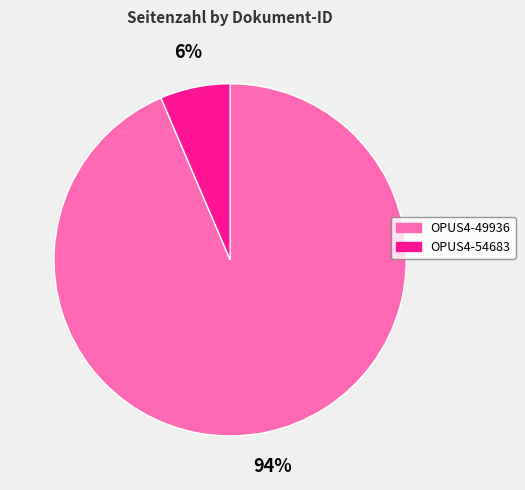

Which slice represents more than half of the pie?

OPUS4-49936